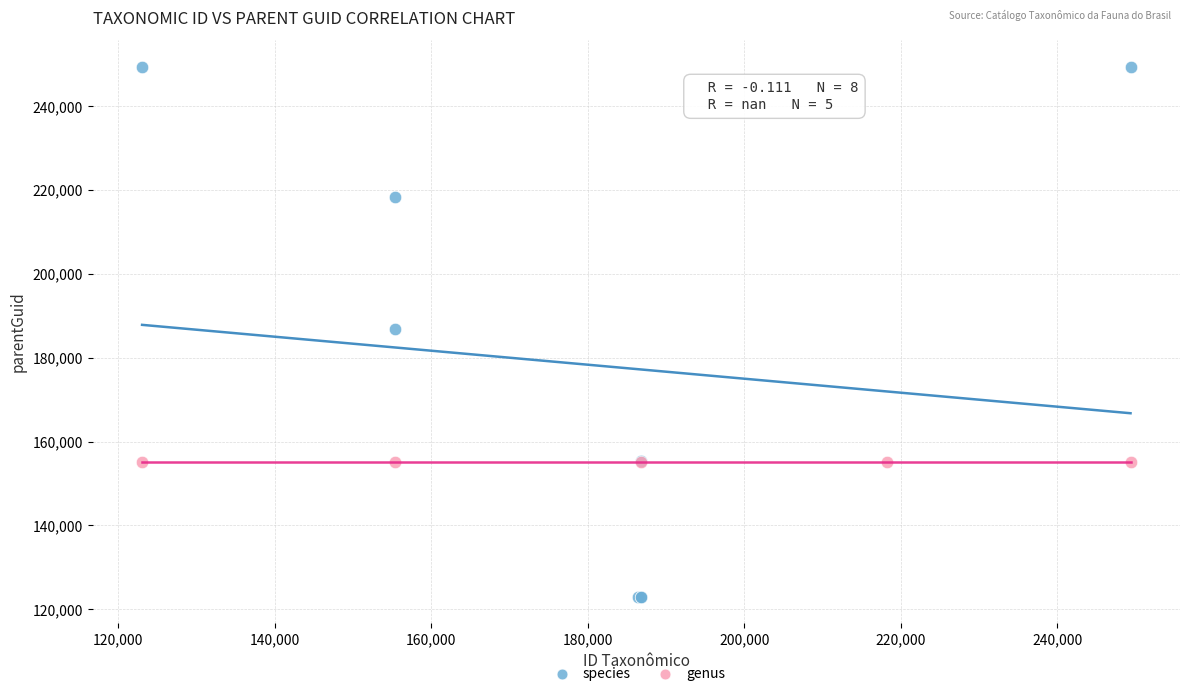

Which series reaches the minimum Y coordinate?

species